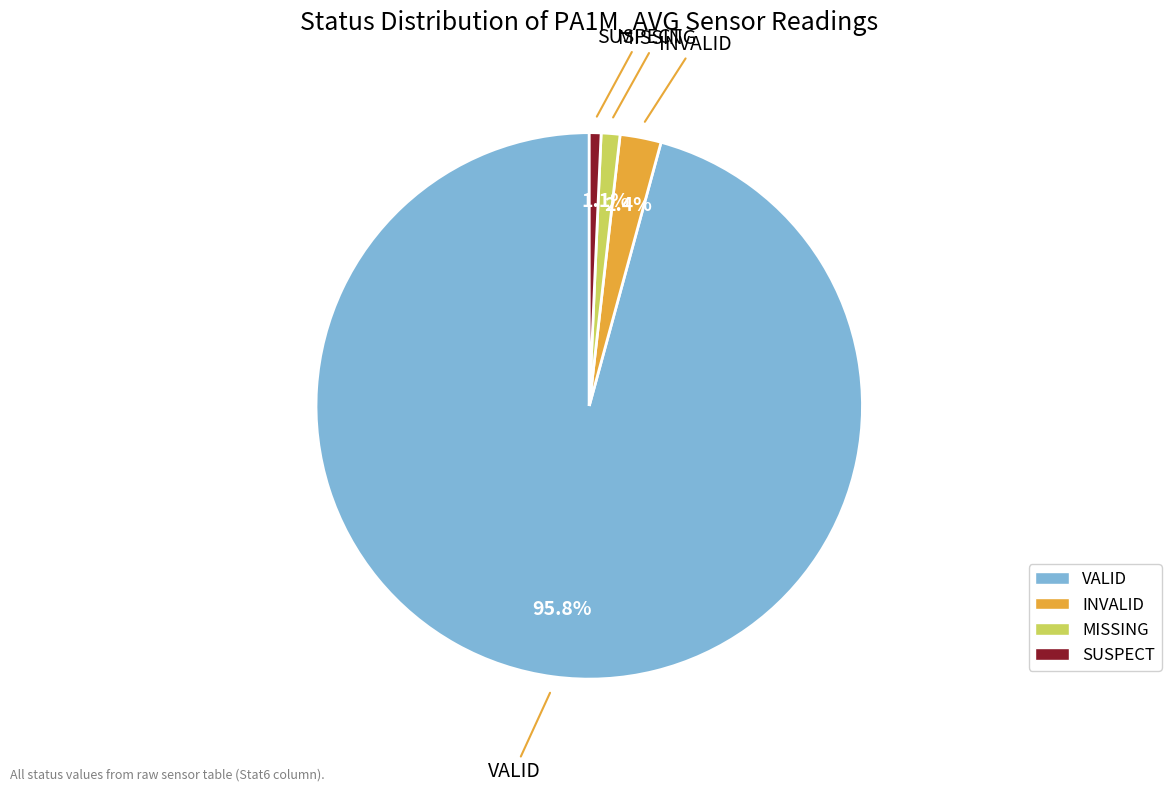

Is there a majority slice in this chart?

Yes